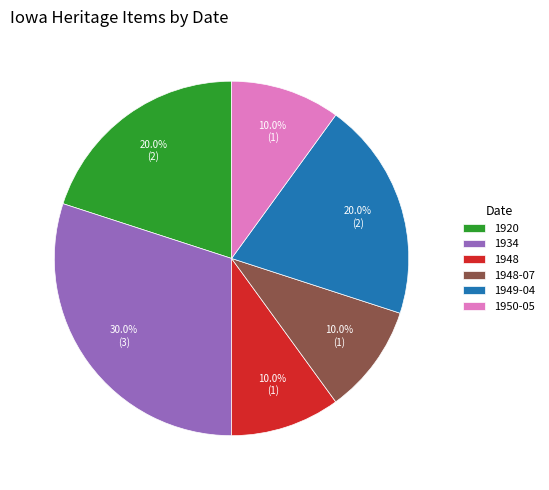

Which has a higher value, 1949-04 or 1948?

1949-04